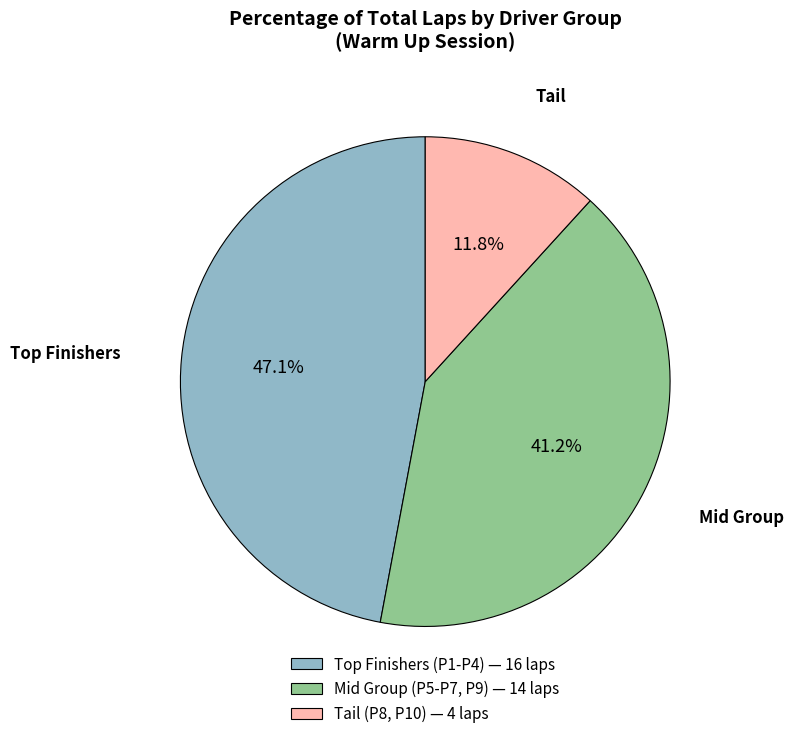

How much of the chart is everything except Tail (P8, P10) — 4 laps?

88.2%